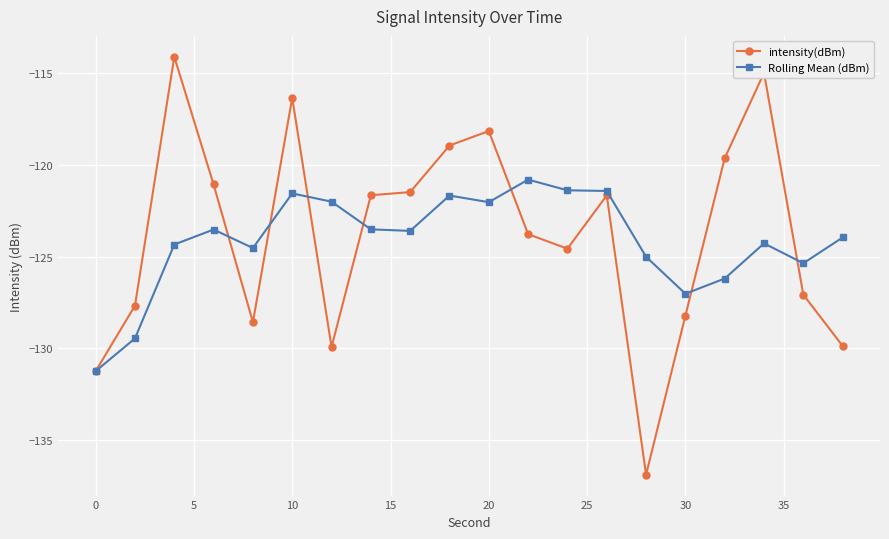

What is the value of the Rolling Mean (dBm) point at the 6th from the left?

-121.5